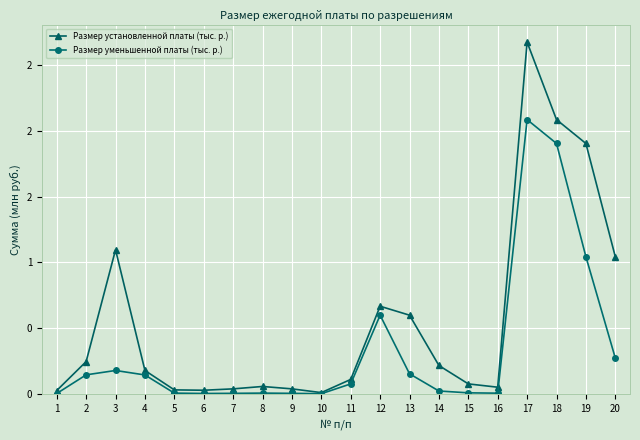

What is the difference between the Размер уменьшенной платы (тыс. р.) values at 17 and 9?

2.1